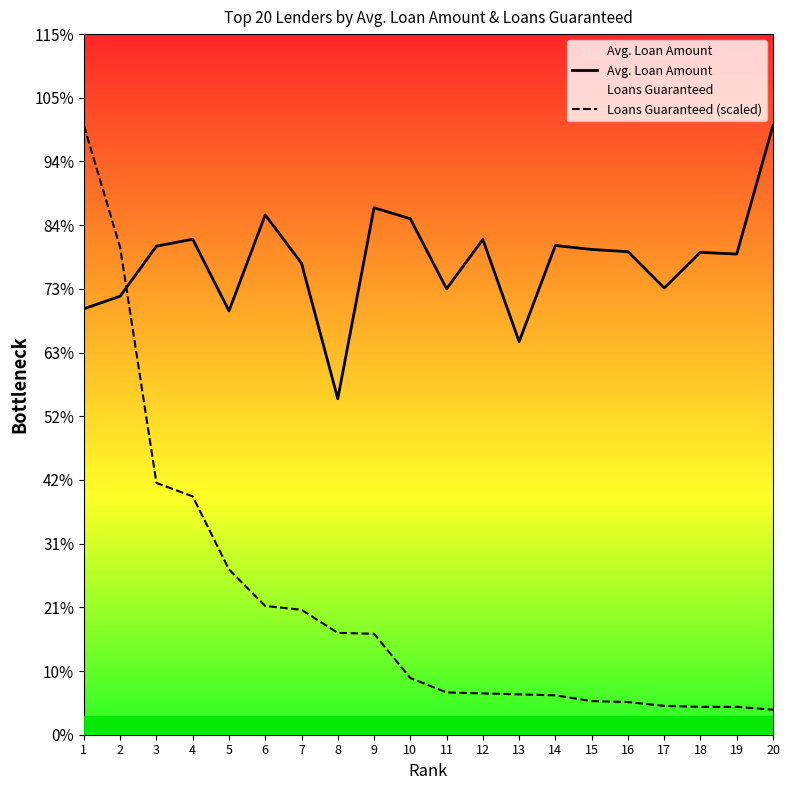

What is the value of the Loans Guaranteed (scaled) point at the 17th from the left?

22781.6